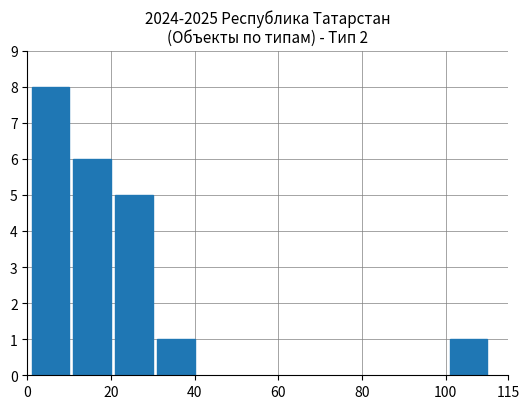

What is the difference between the maximum and minimum values?

7